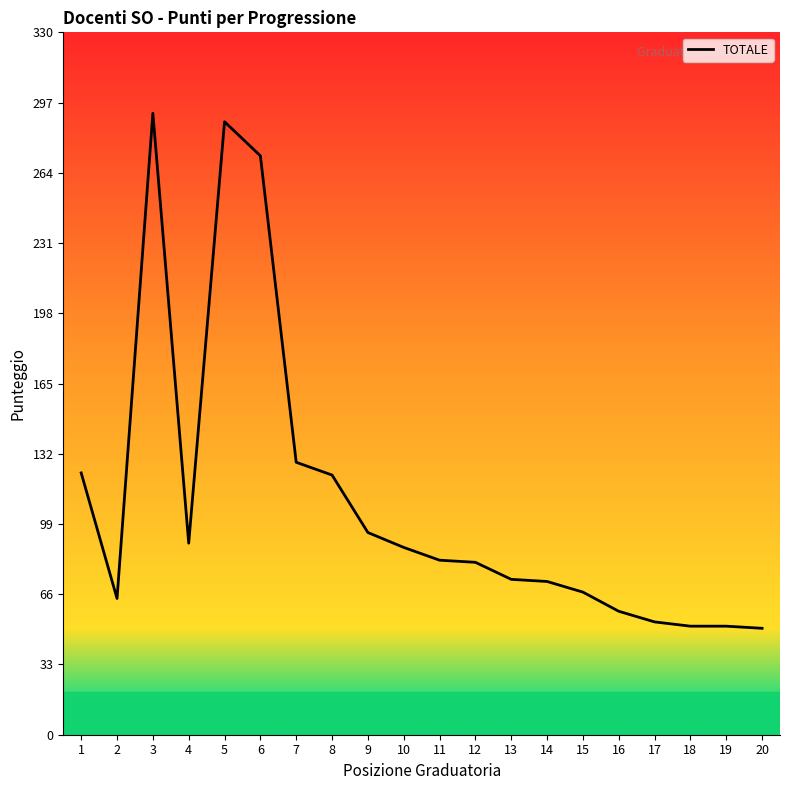

Reading left to right, list all the values displayed in this chart.

1=123	2=64	3=292	4=90	5=288	6=272	7=128	8=122	9=95	10=88	11=82	12=81	13=73	14=72	15=67	16=58	17=53	18=51	19=51	20=50